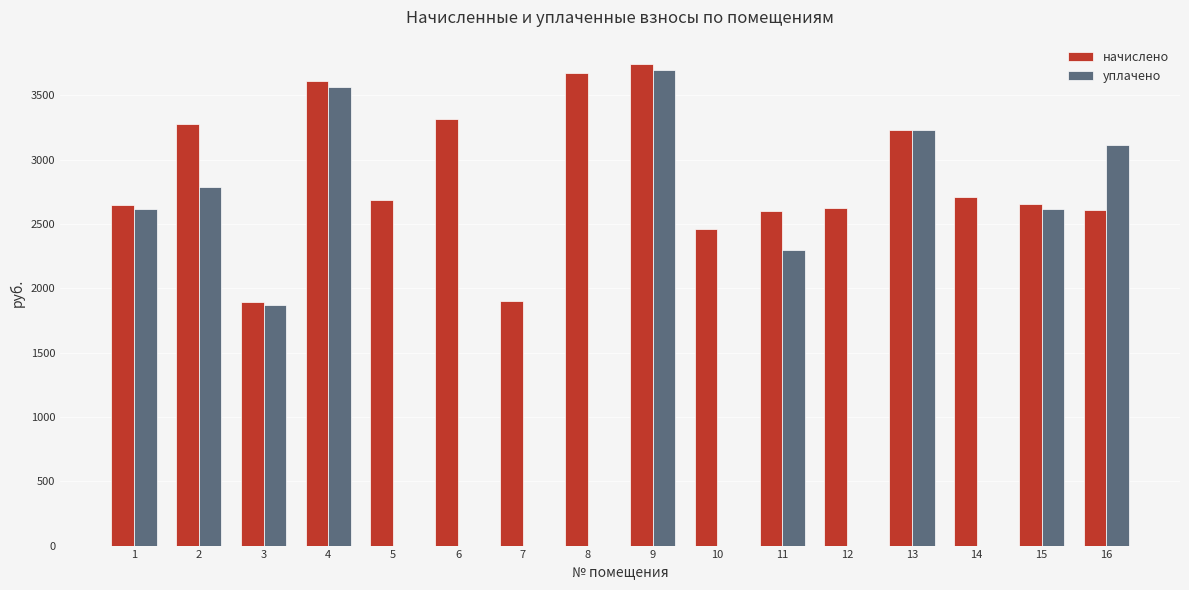

What is the total value across all series at 1?

5260.6